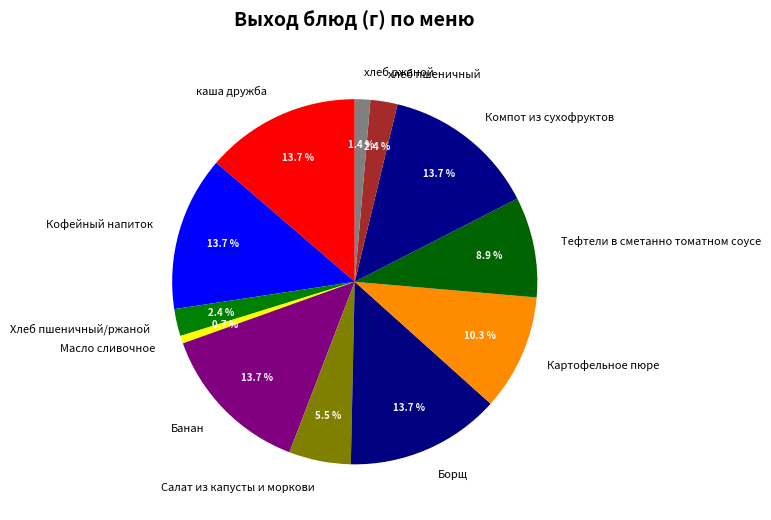

To the nearest percent, what is the combined percentage of Компот из сухофруктов and хлеб пшеничный?

16%